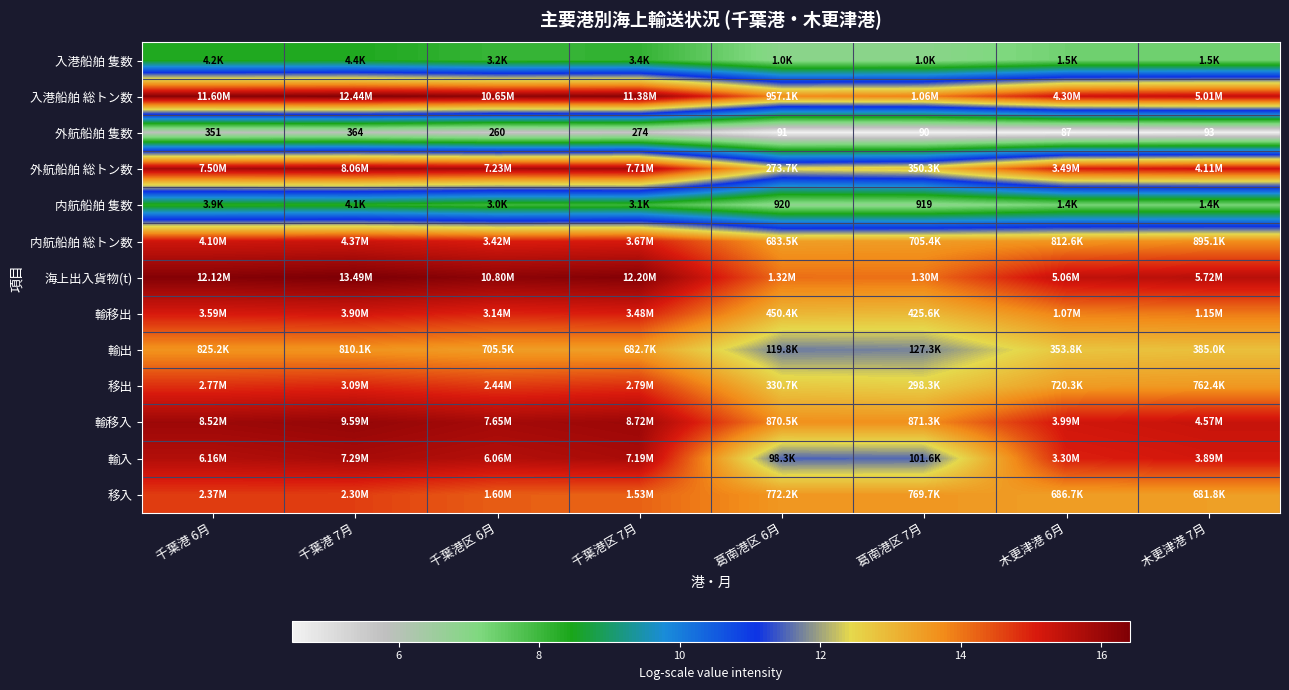

Which category has the highest value in the 輸入 series?

千葉港 7月